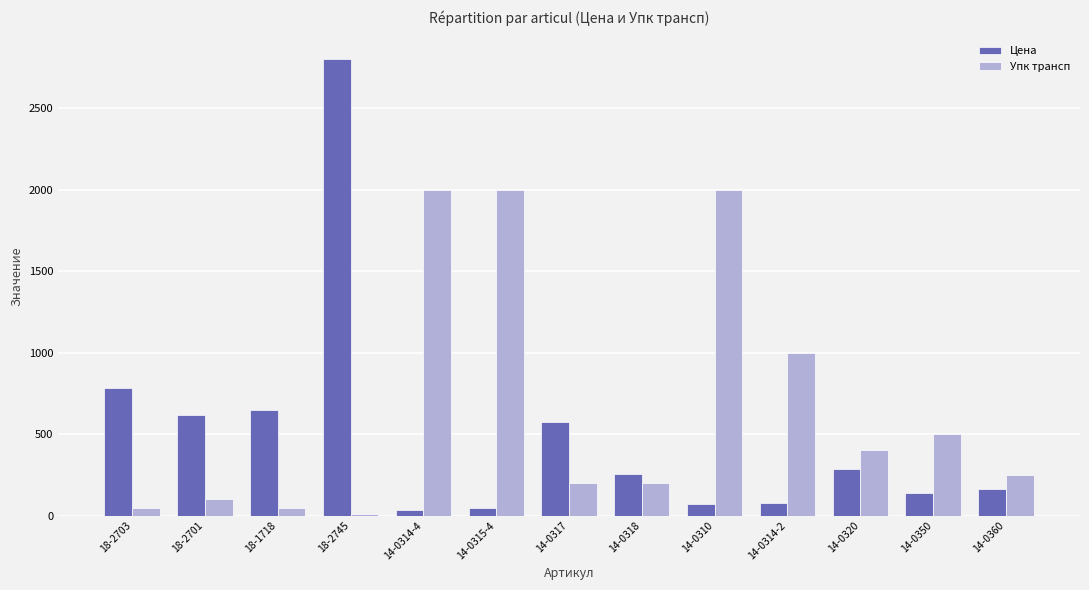

What value does the Упк трансп series have at 14-0314-4?

2000.0